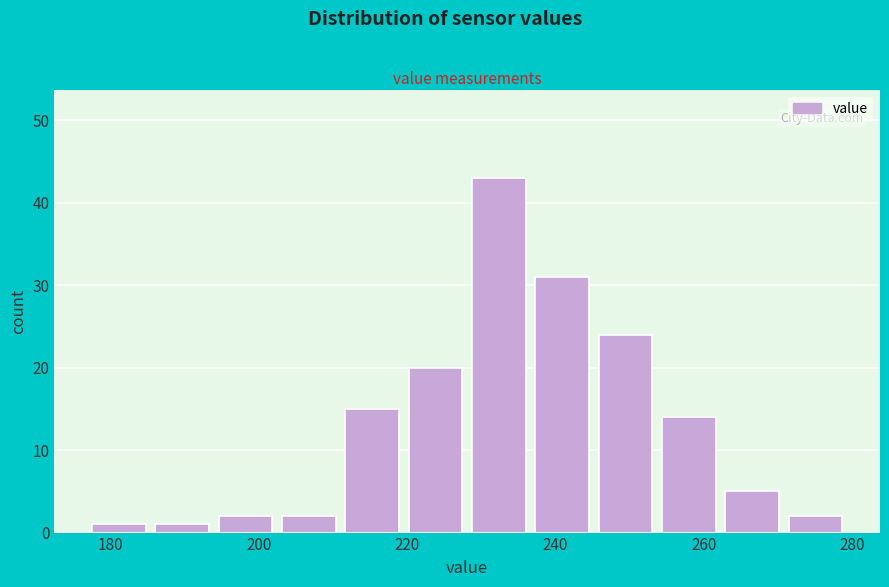

What is the height of the bar covering 194 to 204 on the x-axis? Neither the bar edges nor the heights are printed on the chart, so give them approximately, as read against the axes.

2